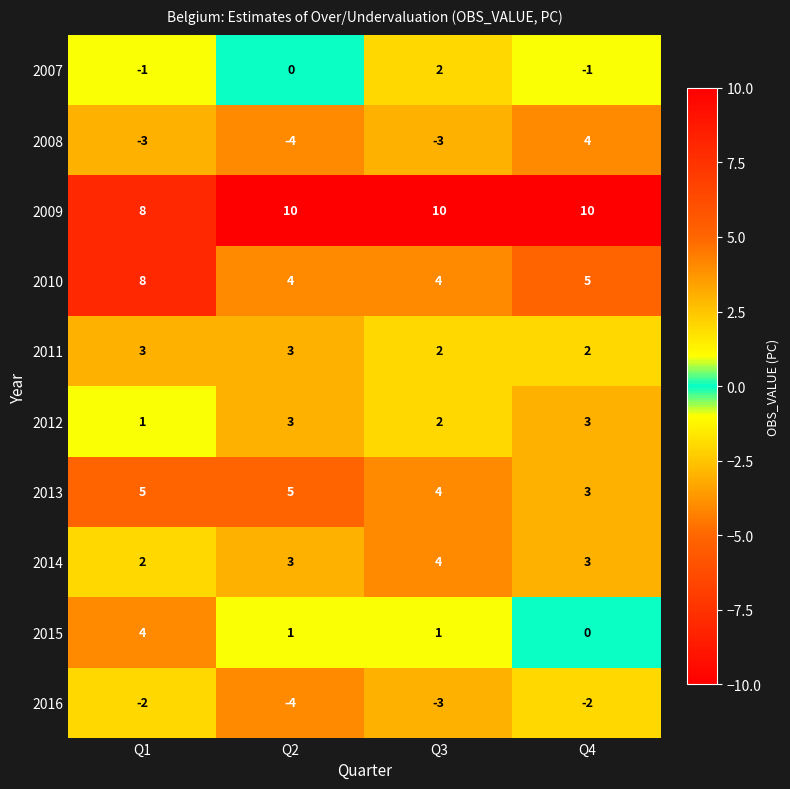

What is the sum of the 2014 values at Q2 and Q3?

7